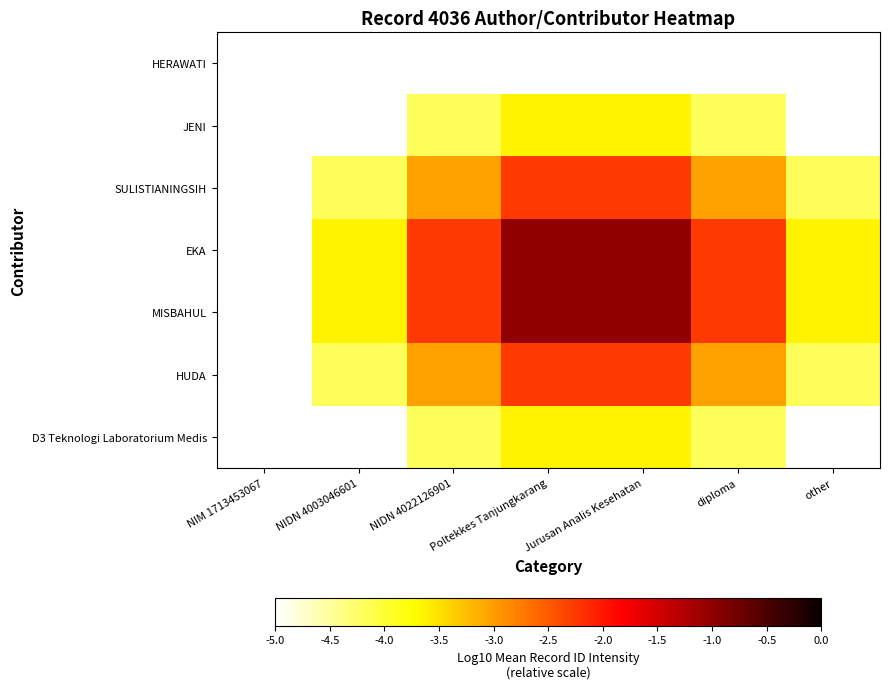

Which series changed the most between NIM 1713453067 and Poltekkes Tanjungkarang?

EKA